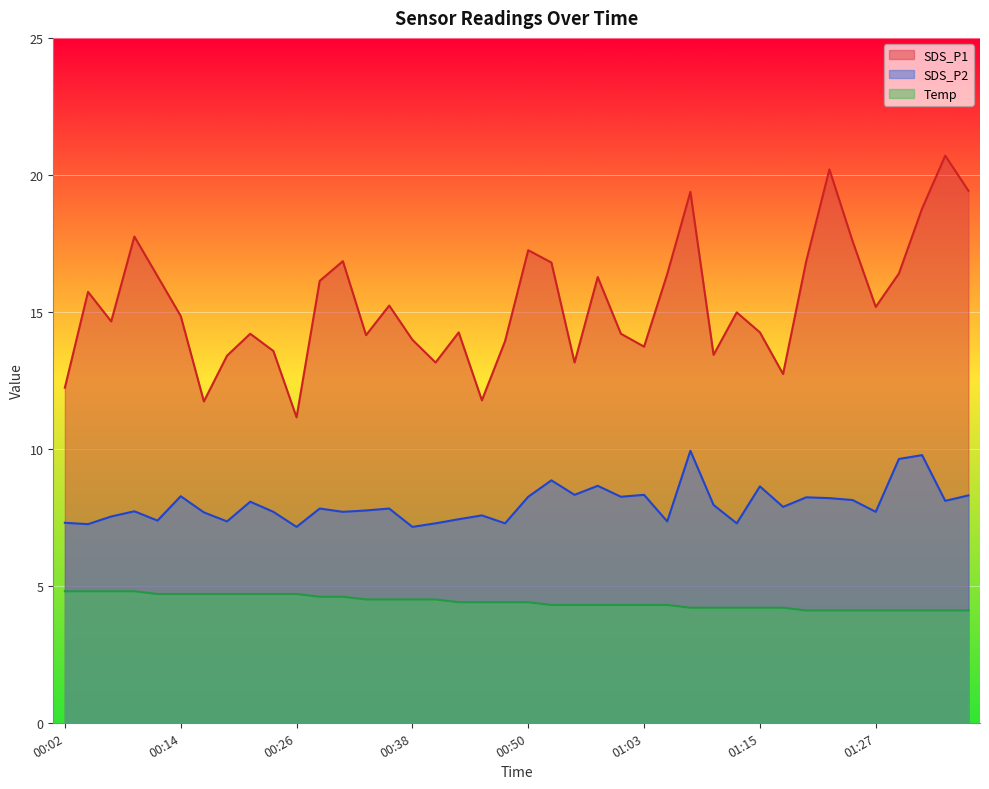

What is the average value of the Temp series?

4.4